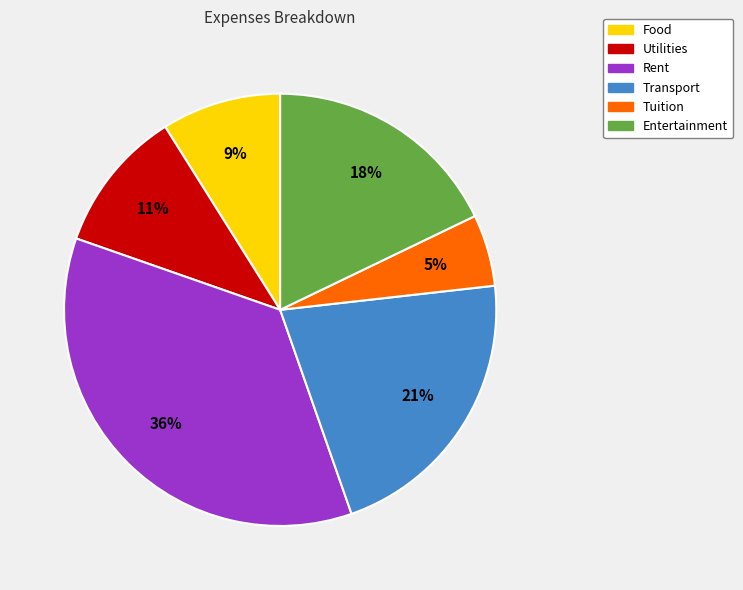

Rank the categories by value from highest to lowest.

Rent, Transport, Entertainment, Utilities, Food, Tuition